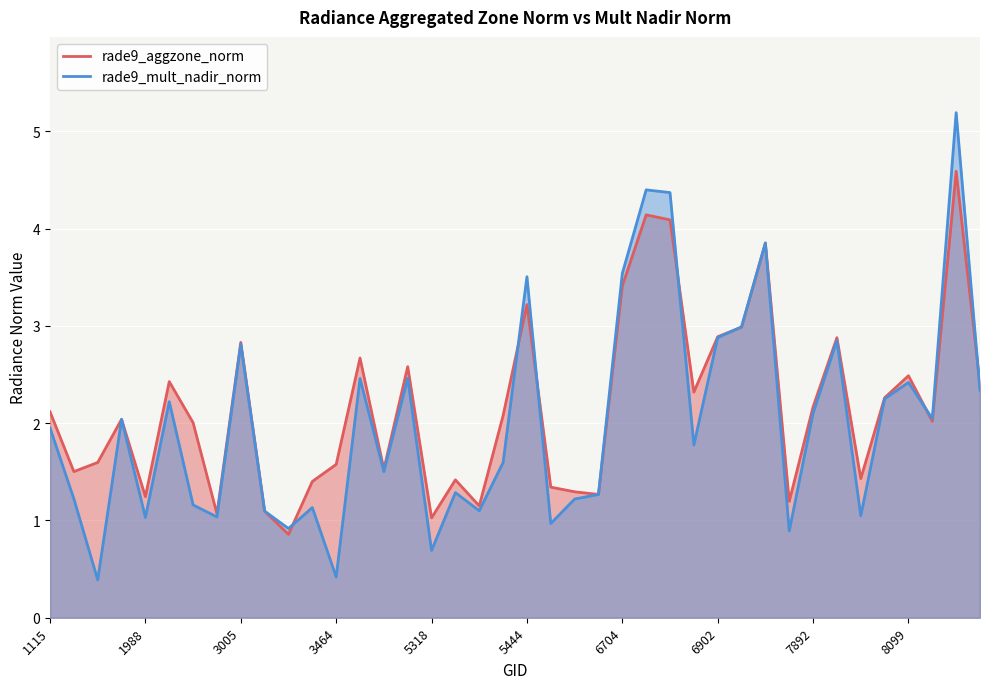

At how many categories does at least one series exceed 1?

39